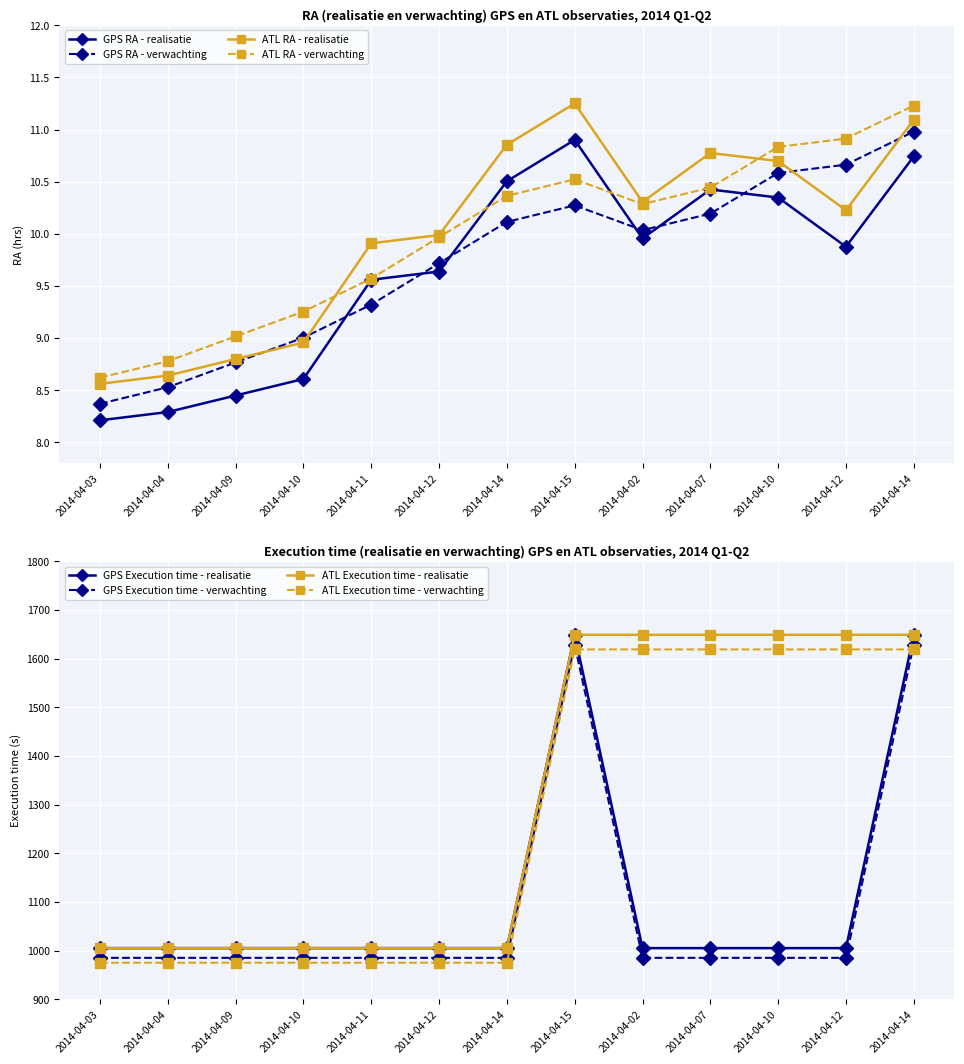

Is it true that RA (hrs) - realisatie equals 6.9 at 2014-04-07?

False